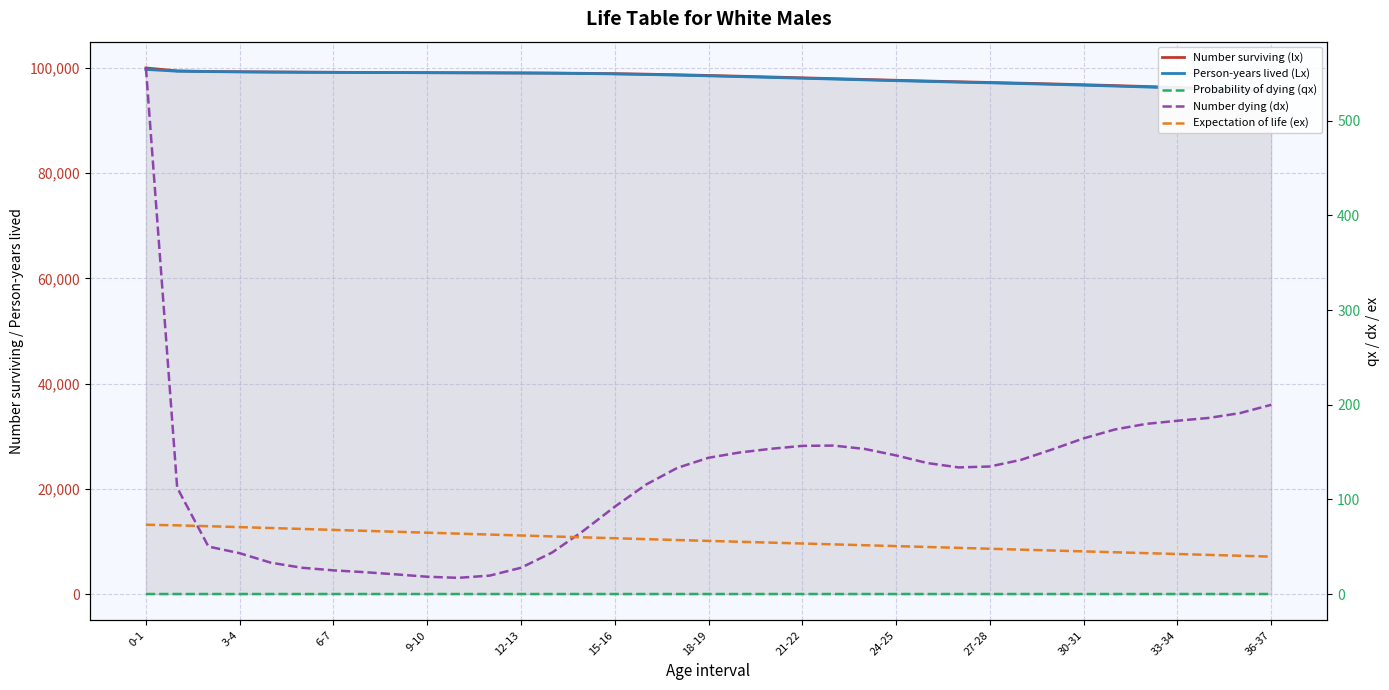

What is the difference between the Expectation of life (ex) values at 20 and 3-4?

18.3